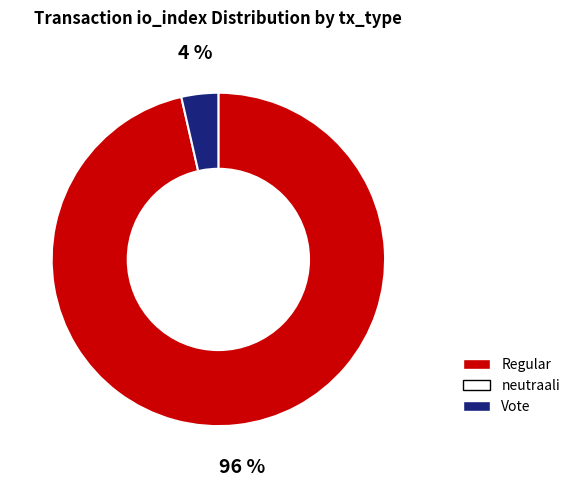

How many segments does this pie chart have?

2